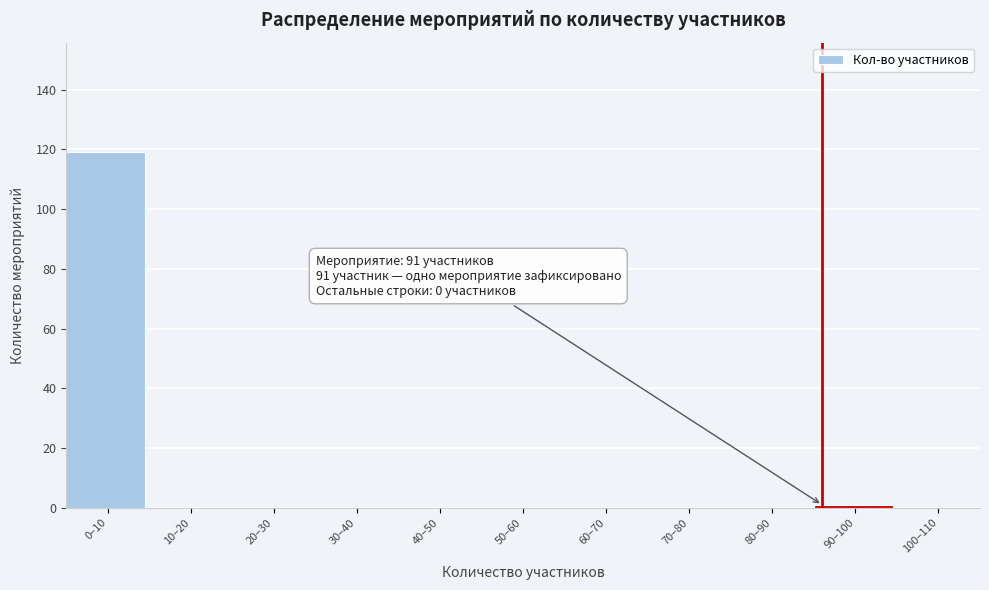

Reading left to right, extract all data points from this chart.

0–10=119	10–20=0	20–30=0	30–40=0	40–50=0	50–60=0	60–70=0	70–80=0	80–90=0	90–100=1	100–110=0